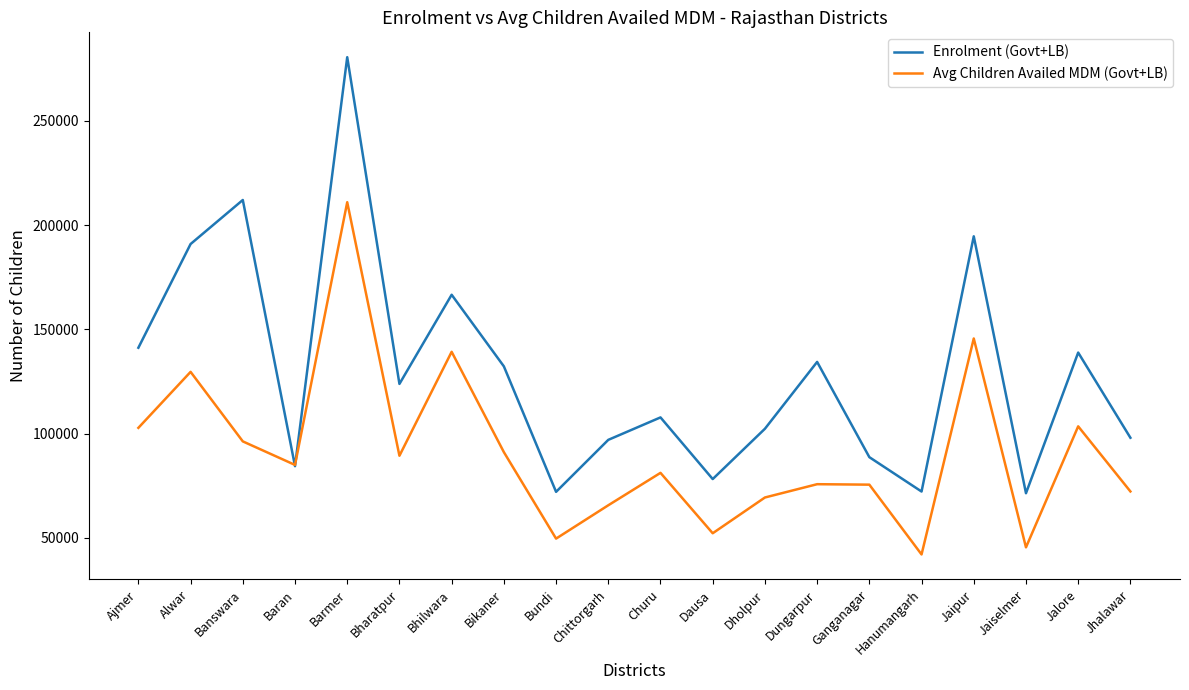

Which series ends up on top after the final intersection of Avg Children Availed MDM (Govt+LB) and Enrolment (Govt+LB)?

Enrolment (Govt+LB)